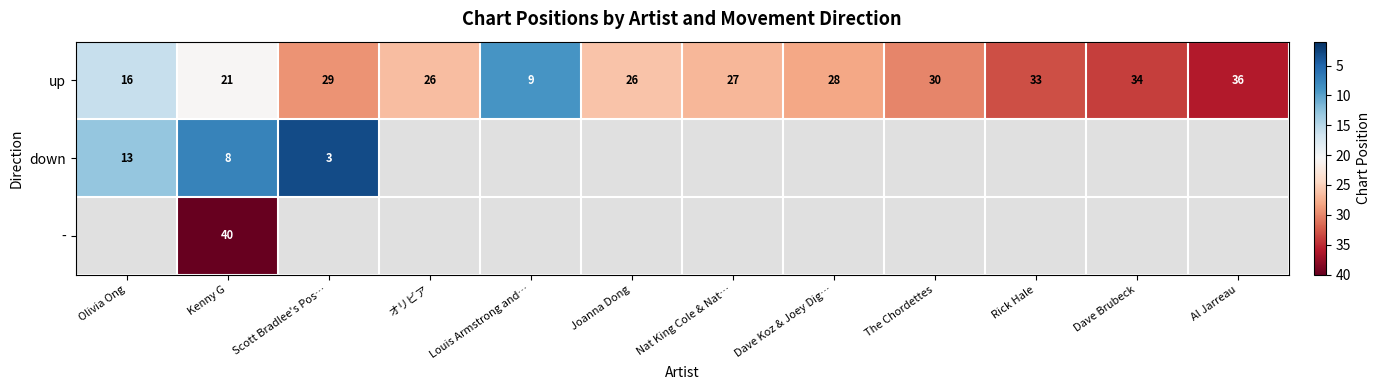

The up series shows 6 at Louis Armstrong and…. True or false?

False